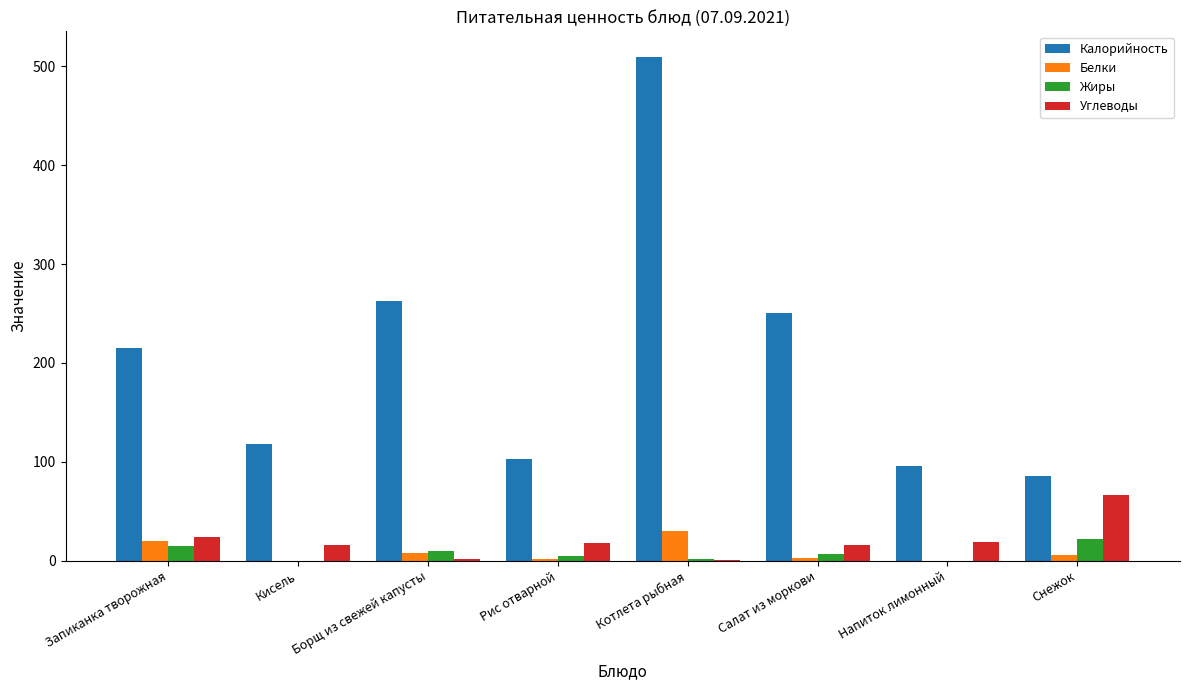

Which series changed the most between Кисель and Котлета рыбная?

Калорийность